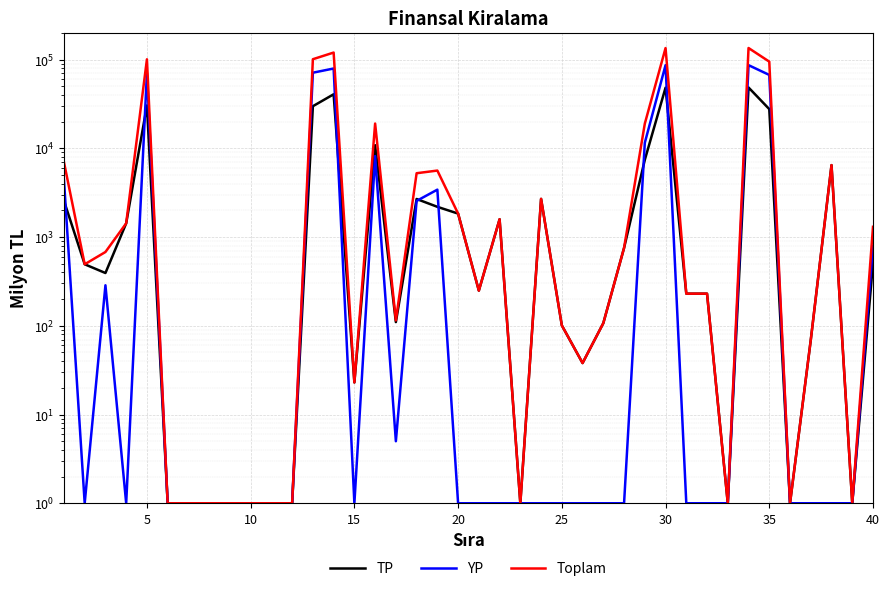

Is this an area chart (filled region under the line)?

No